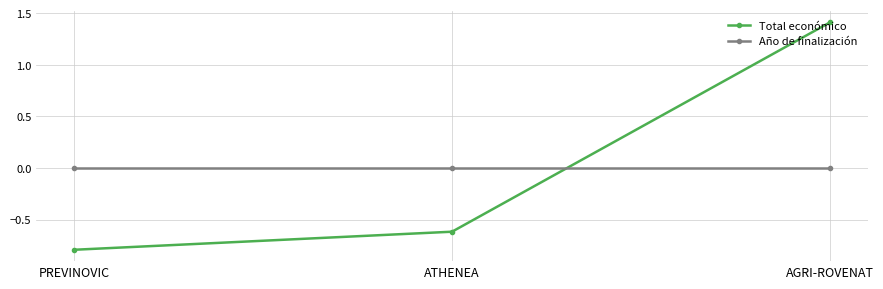

What is the spread (max minus min) of values at AGRI-ROVENAT?

1.4